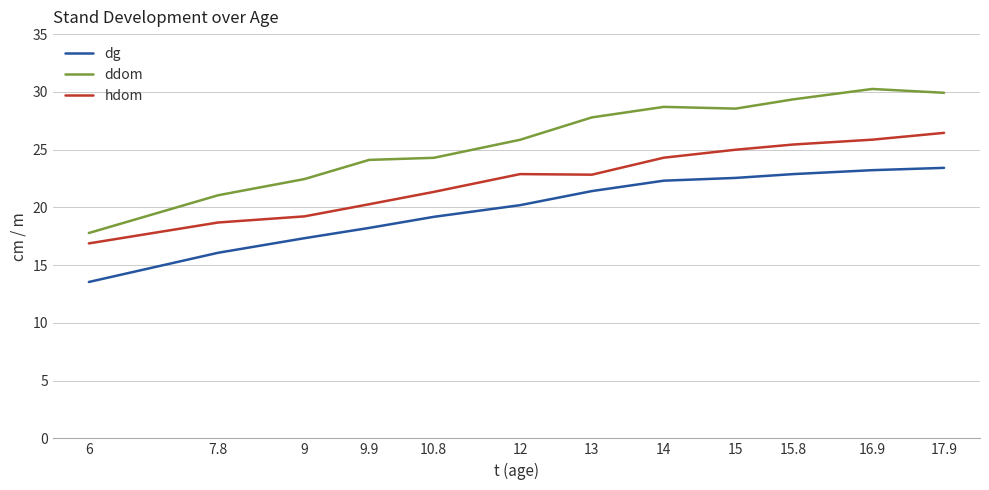

True or false: dg and hdom intersect in this chart.

False